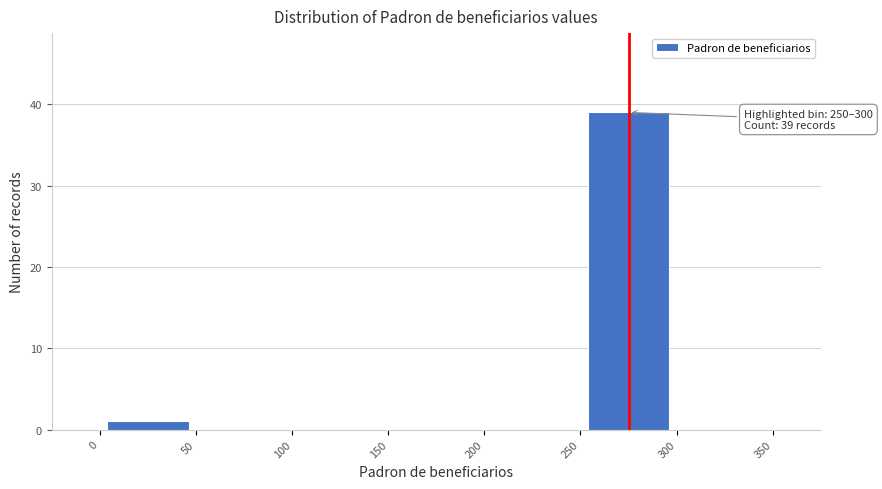

Which range on the x-axis has the tallest bar?

250 to 300